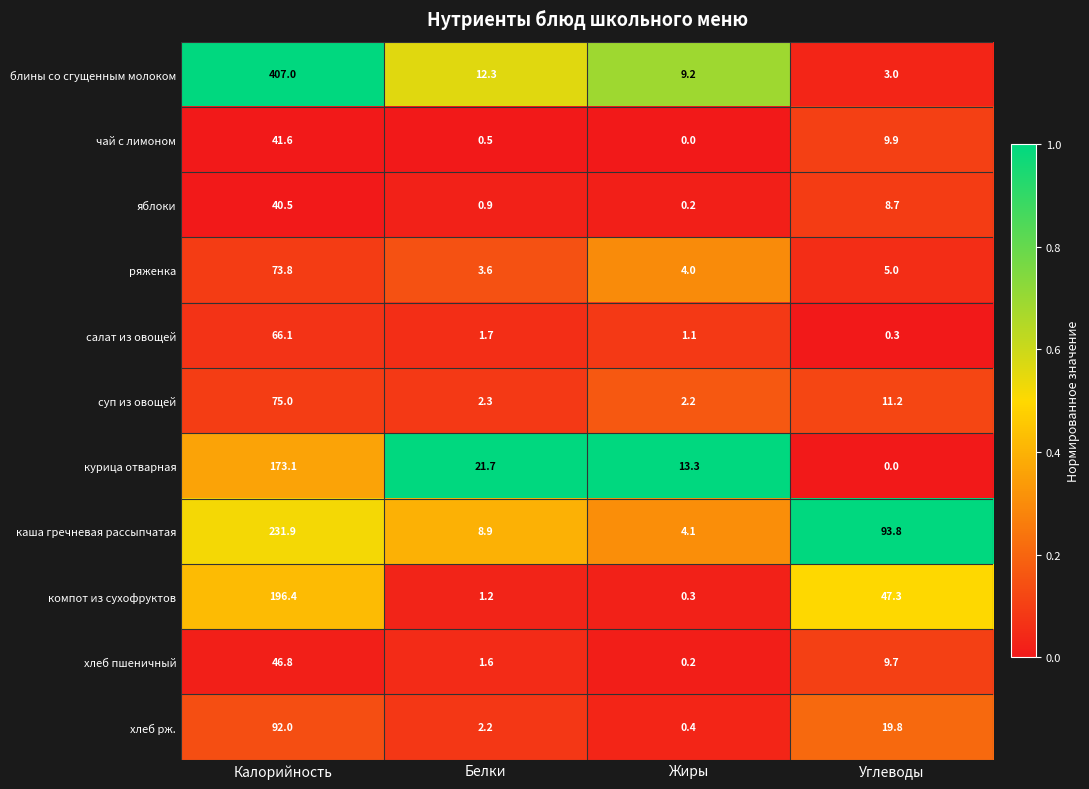

What is the greatest value displayed?

407.0